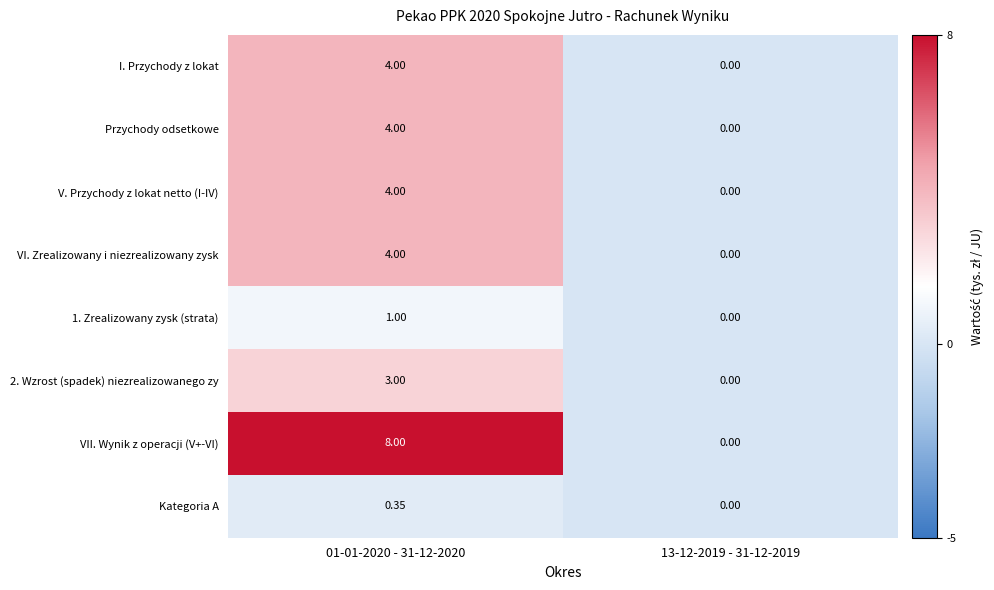

Which category has the lowest value across all series?

13-12-2019 - 31-12-2019